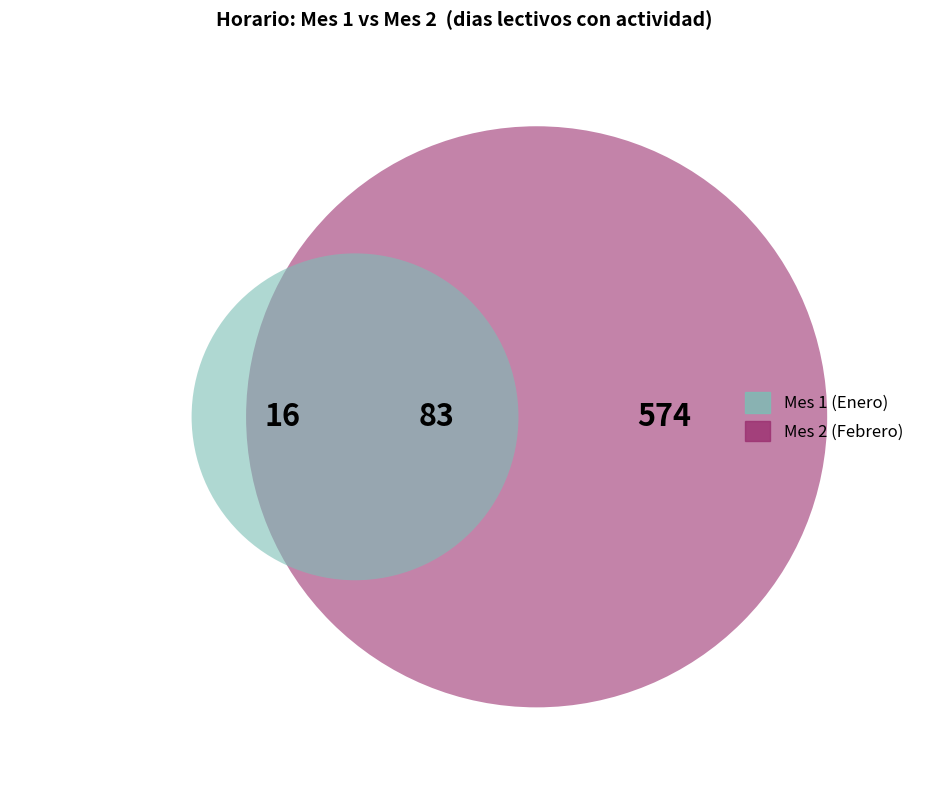

Count the number of slices in the pie.

2